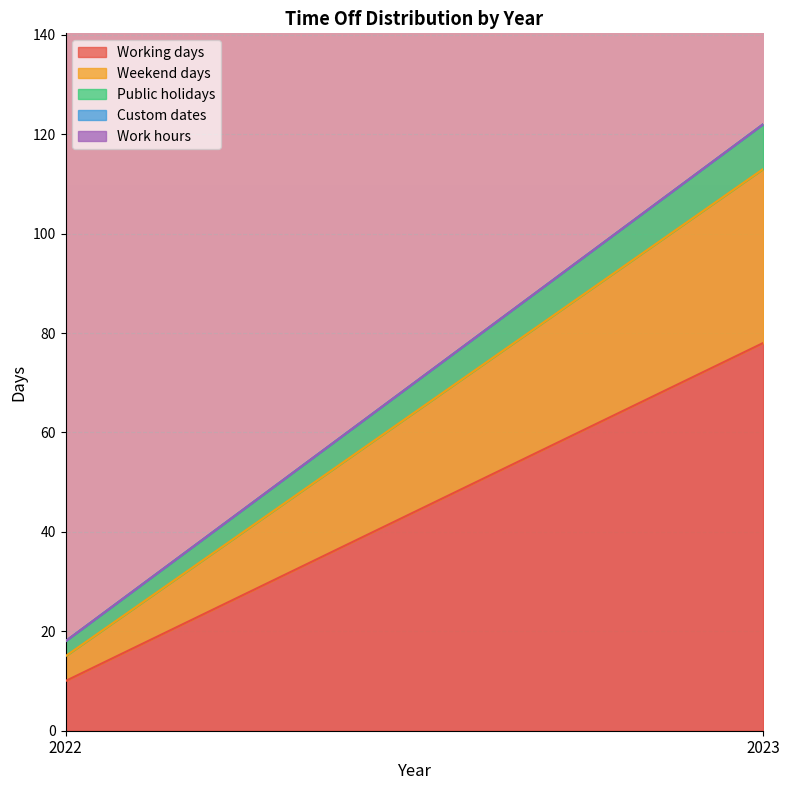

List the labels in order of Weekend days value, smallest first.

2022, 2023